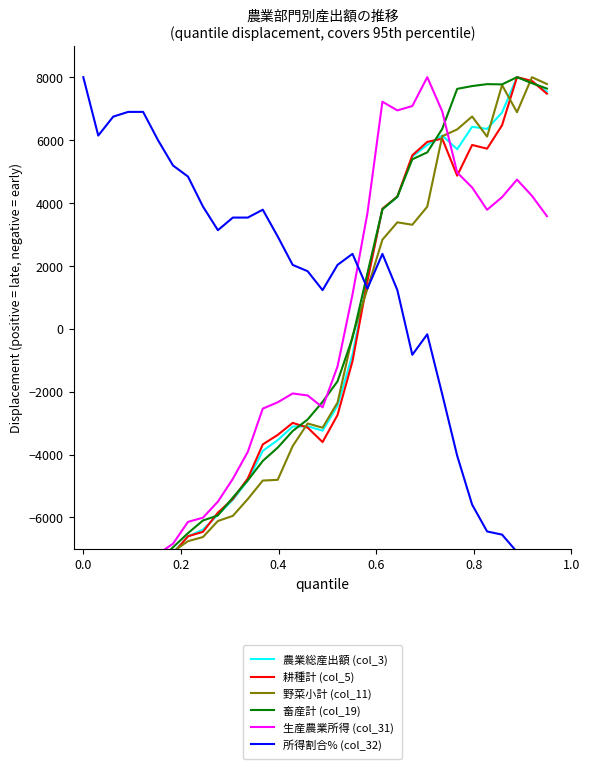

After their last crossing, which series has the higher values: 畜産計 (col_19) or 生産農業所得 (col_31)?

畜産計 (col_19)